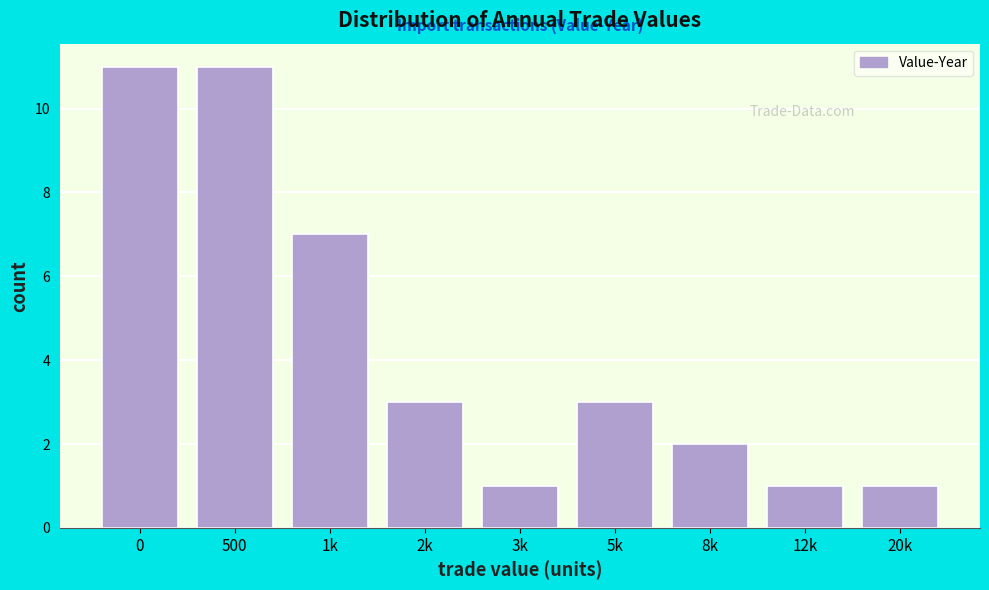

Reading left to right, transcribe all the data shown in this chart.

11	11	7	3	1	3	2	1	1